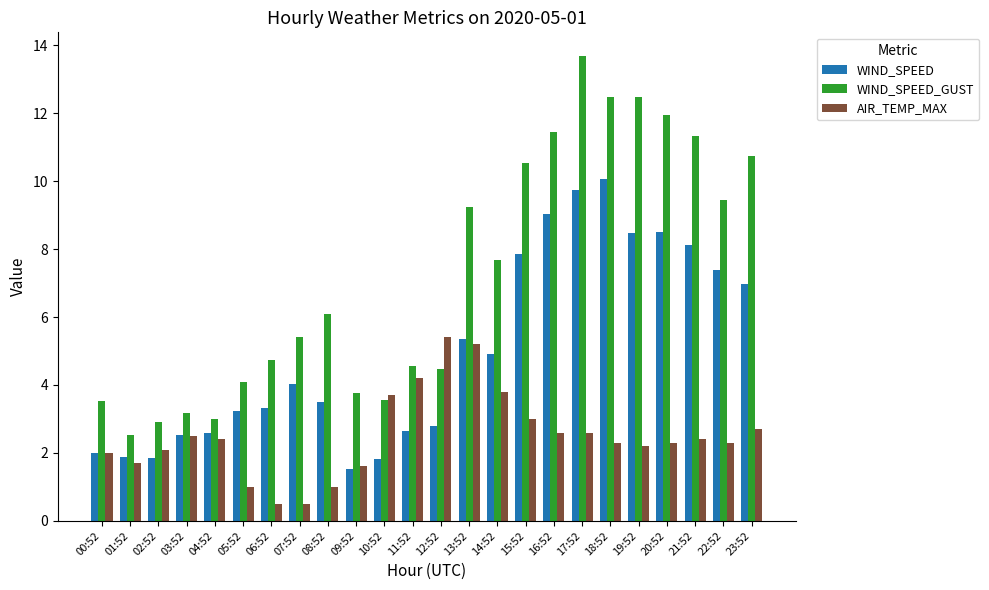

At which label is WIND_SPEED closest to 5?

14:52